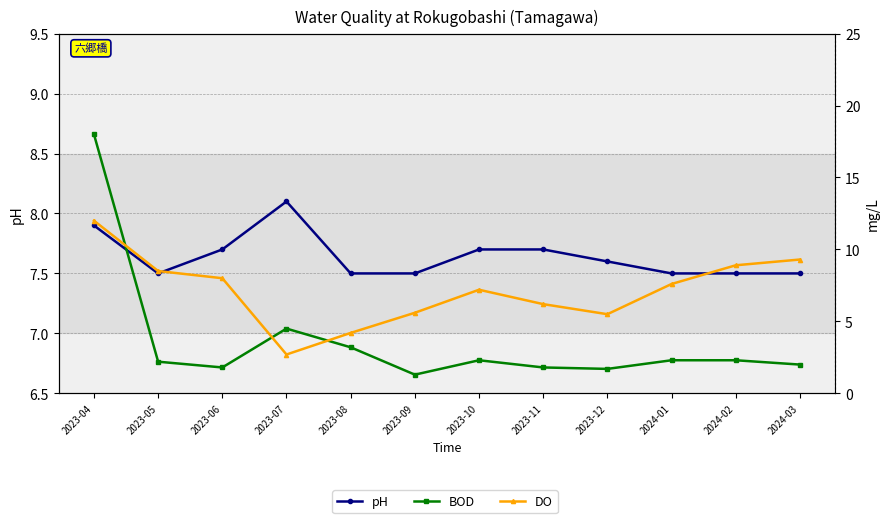

What is the difference between the highest and lowest values at 2023-11?

5.9